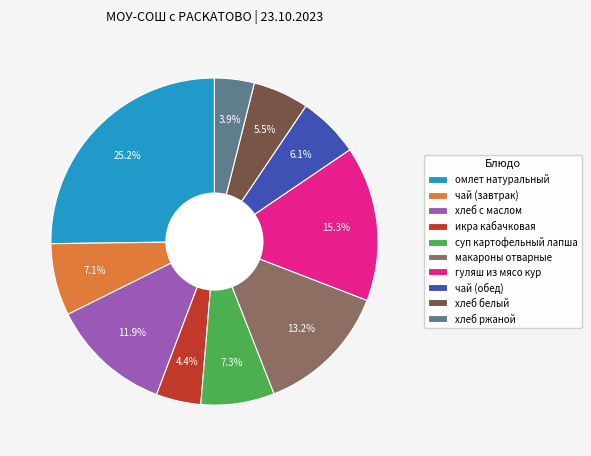

Is хлеб ржаной the majority of the pie?

No